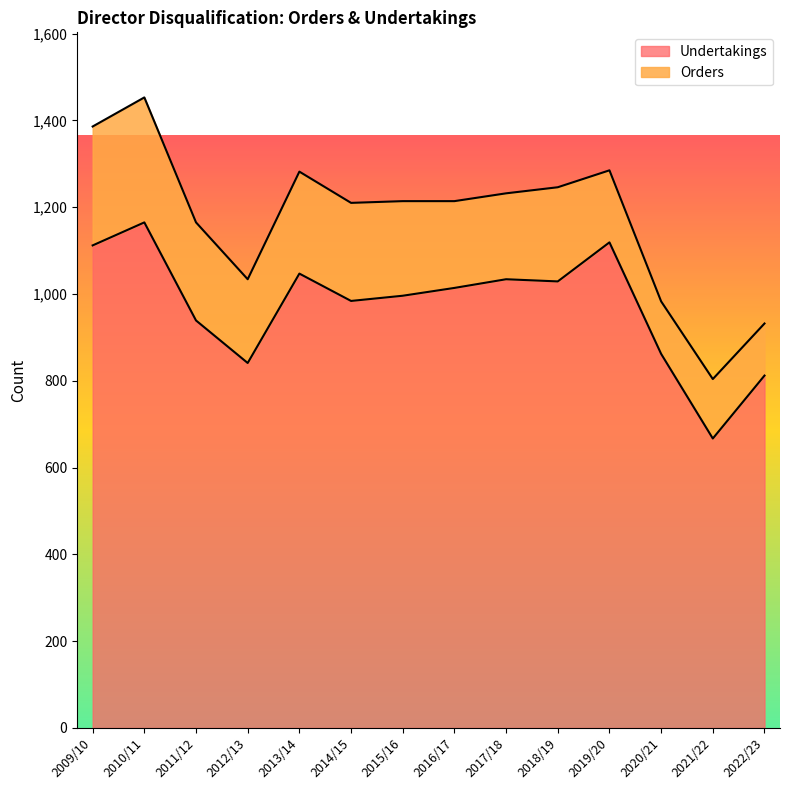

Which category has the lowest value across all series?

2021/22